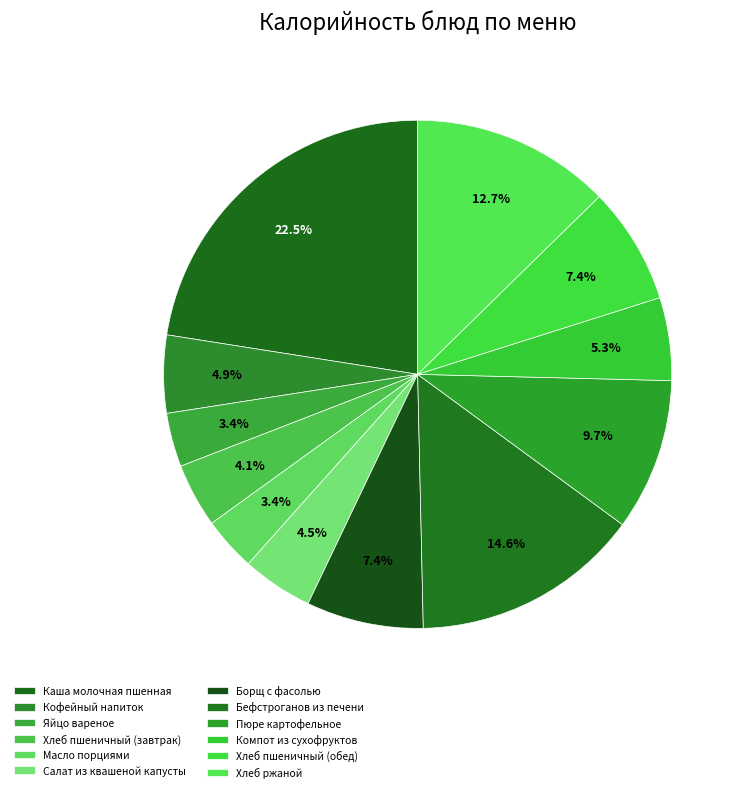

Is the sum of Бефстроганов из печени and Компот из сухофруктов greater than half?

No